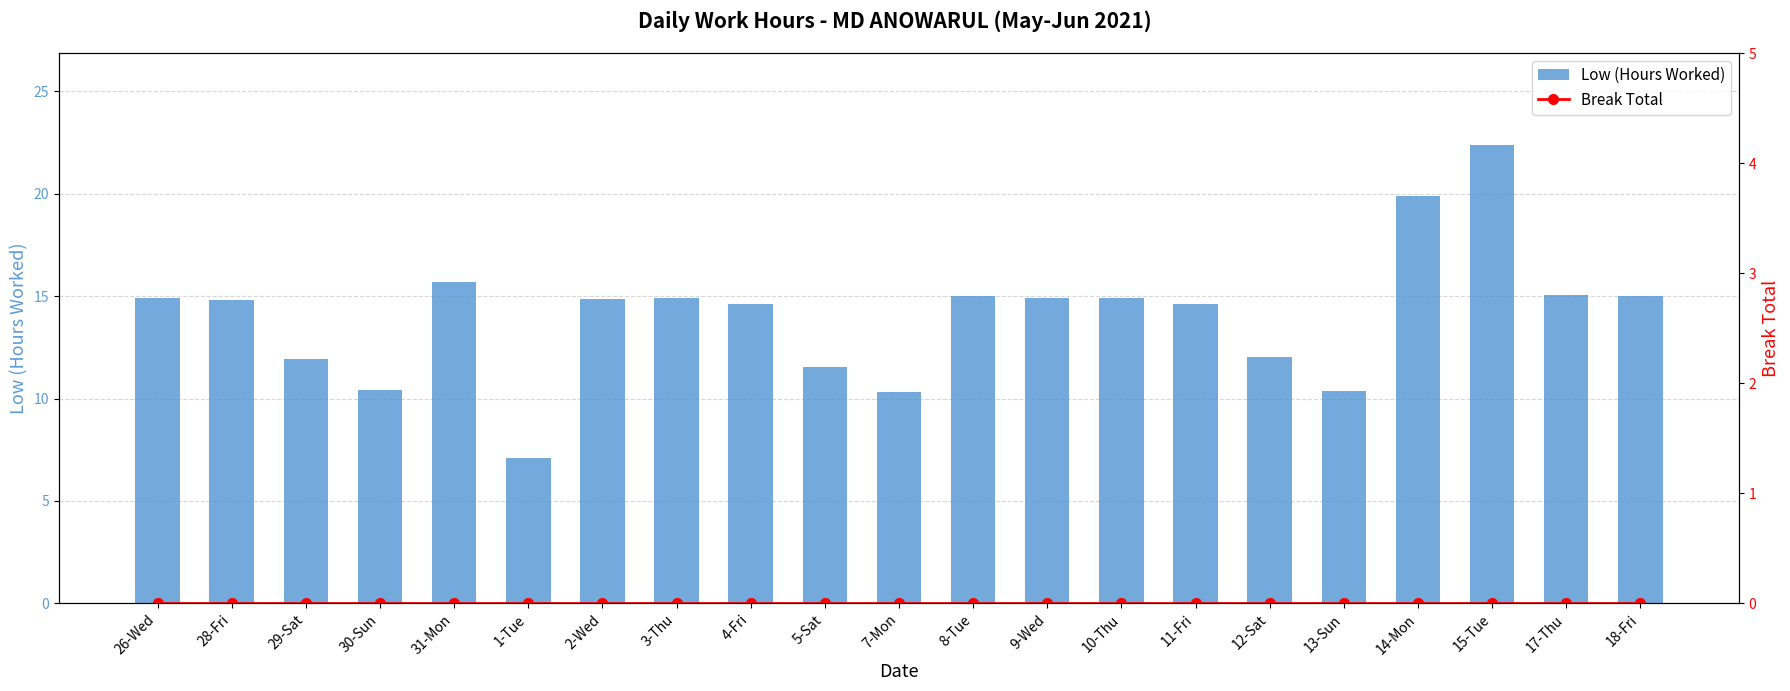

Which series has the widest spread of values?

Low (Hours Worked)